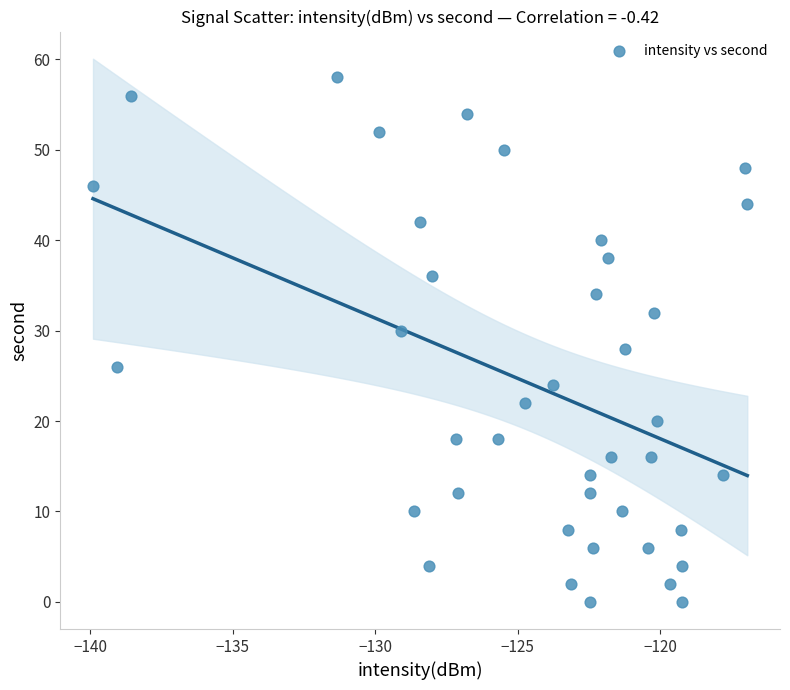

What is the range of Y values (max minus min)?

58